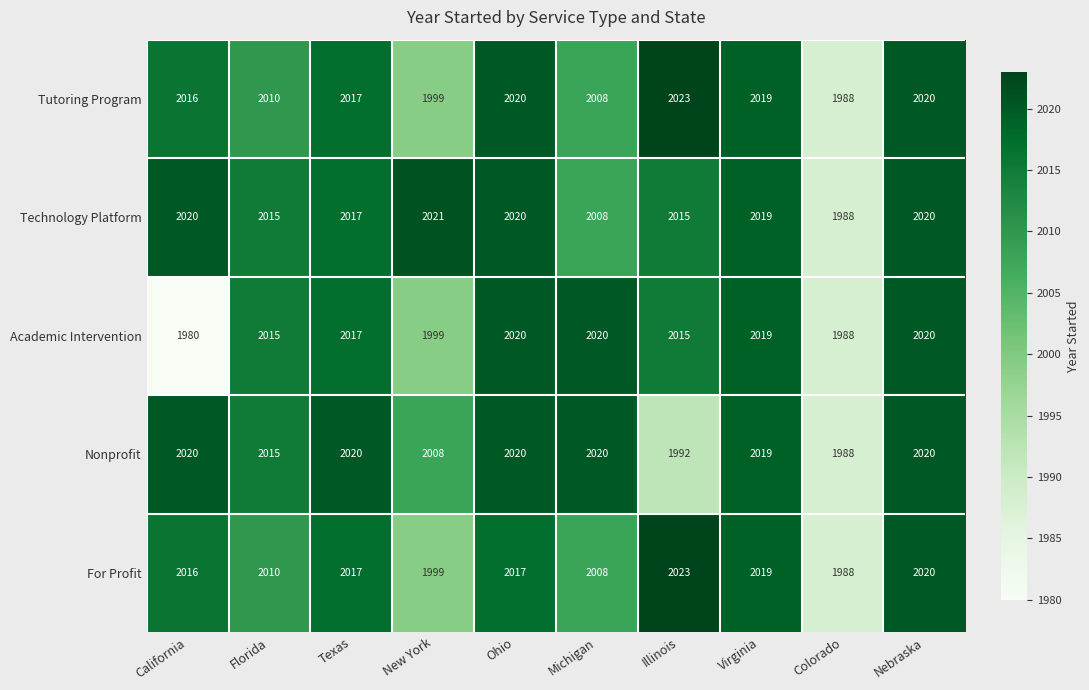

At which category does the chart reach its minimum across all series?

California